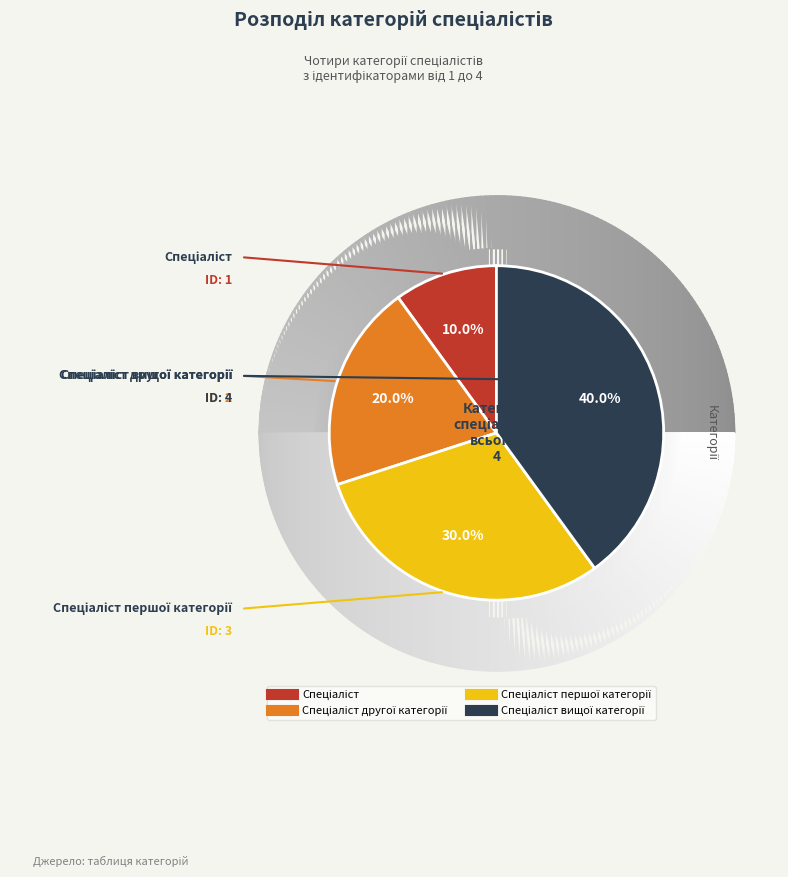

Is there any slice that represents more than half of the pie?

No